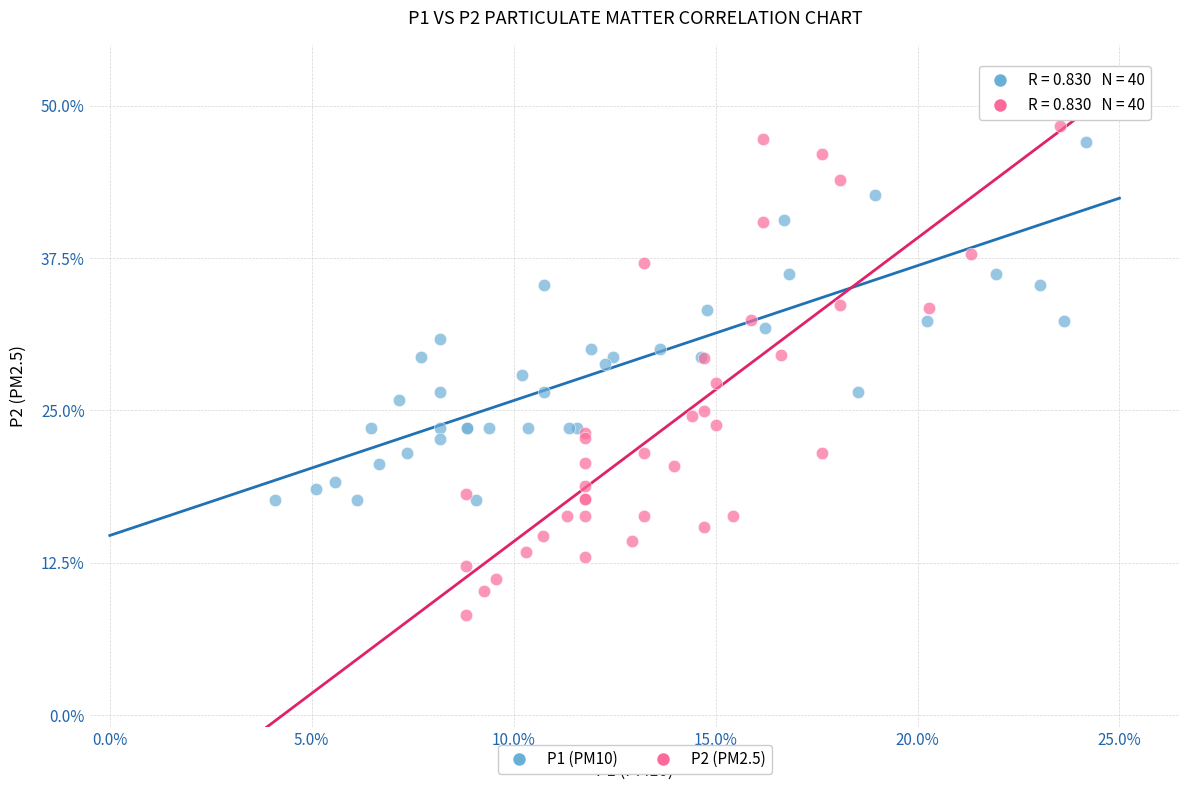

What are all the series names shown in the legend?

P1 (PM10), P2 (PM2.5)